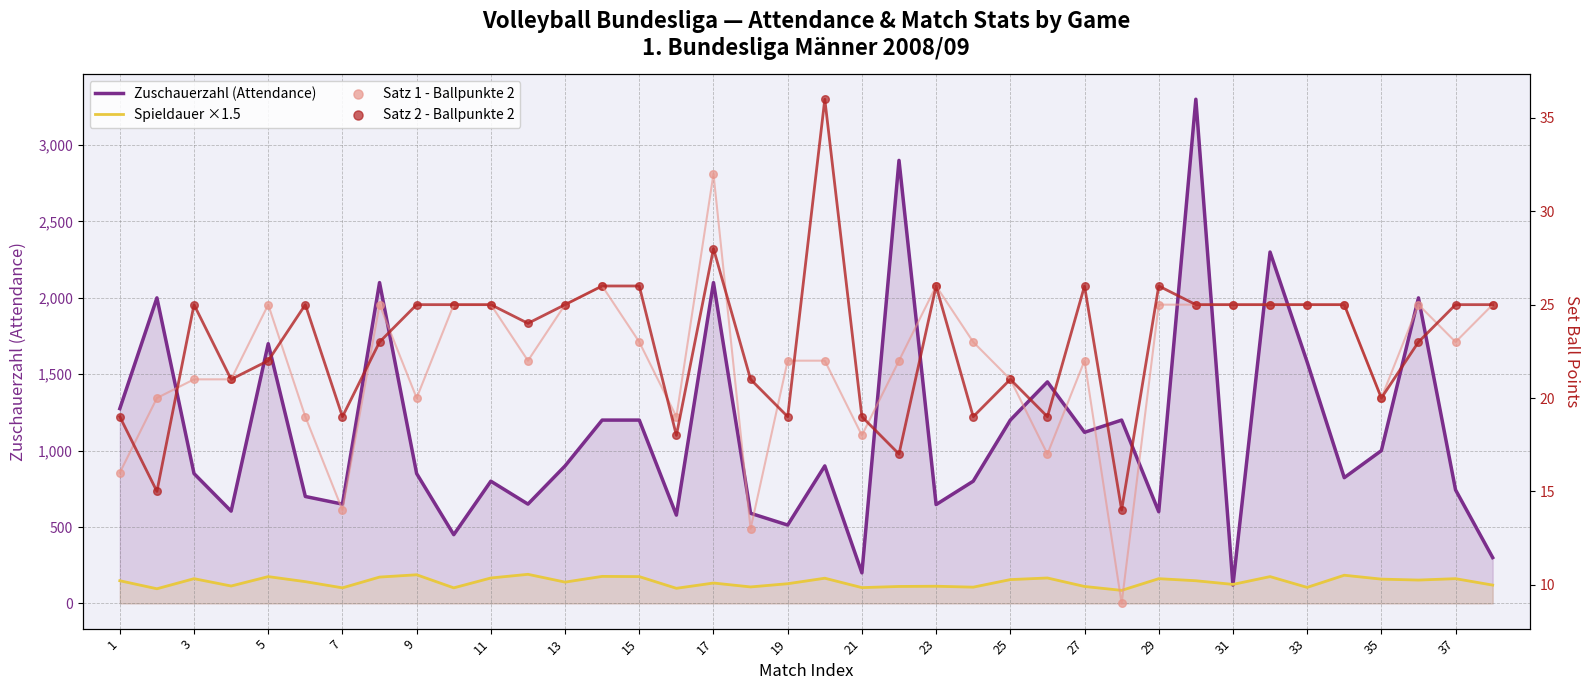

Is the value of Spieldauer ×1.5 at 25 greater than the value of Satz 2 - Ballpunkte 2 at 26?

Yes